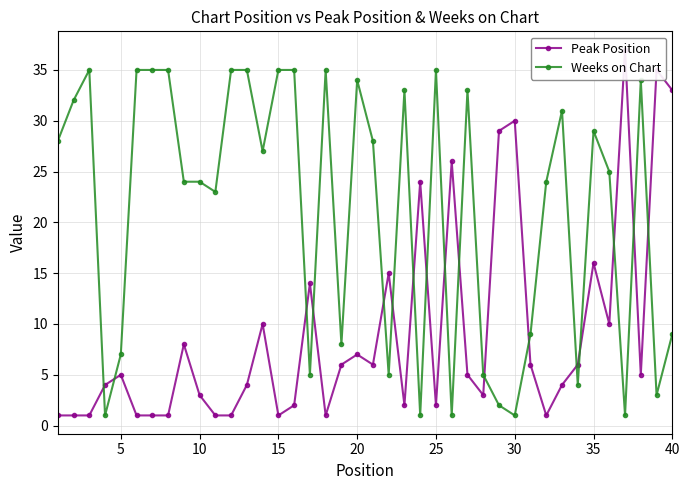

What is the highest value of the Weeks on Chart series?

35